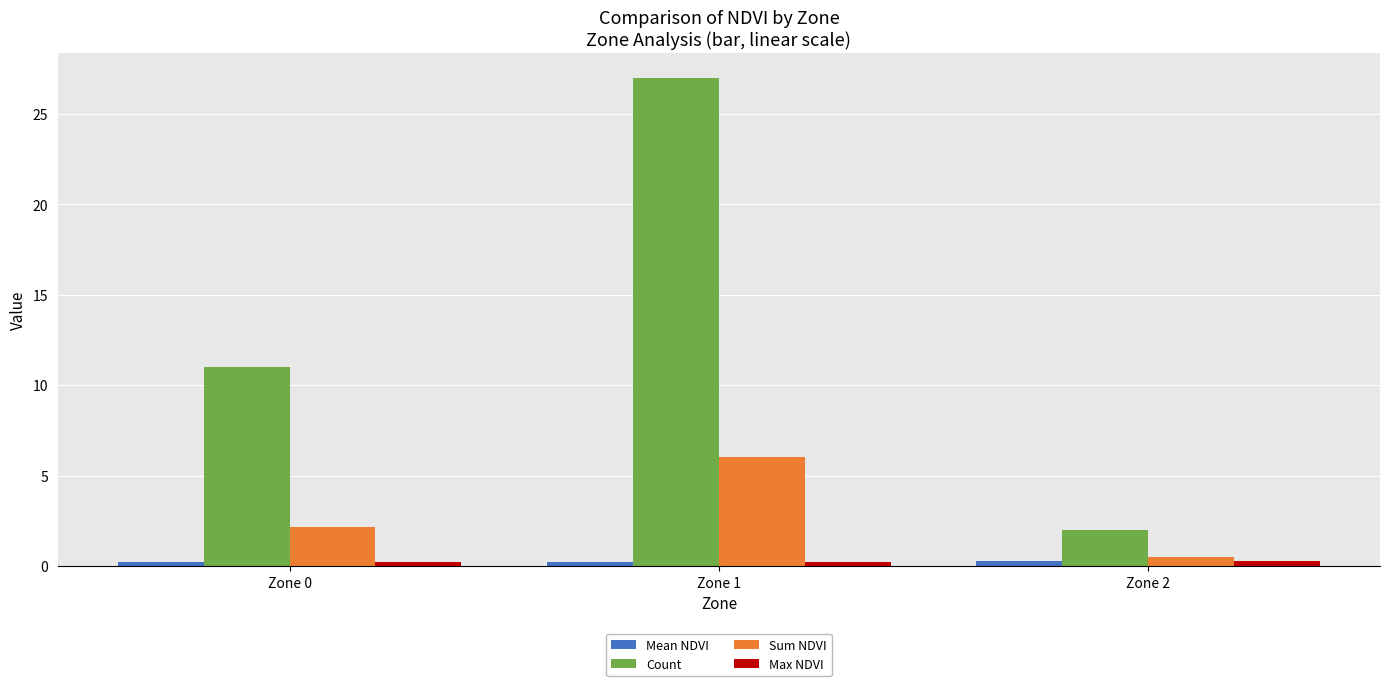

Which category has the lowest value in the Sum NDVI series?

Zone 2